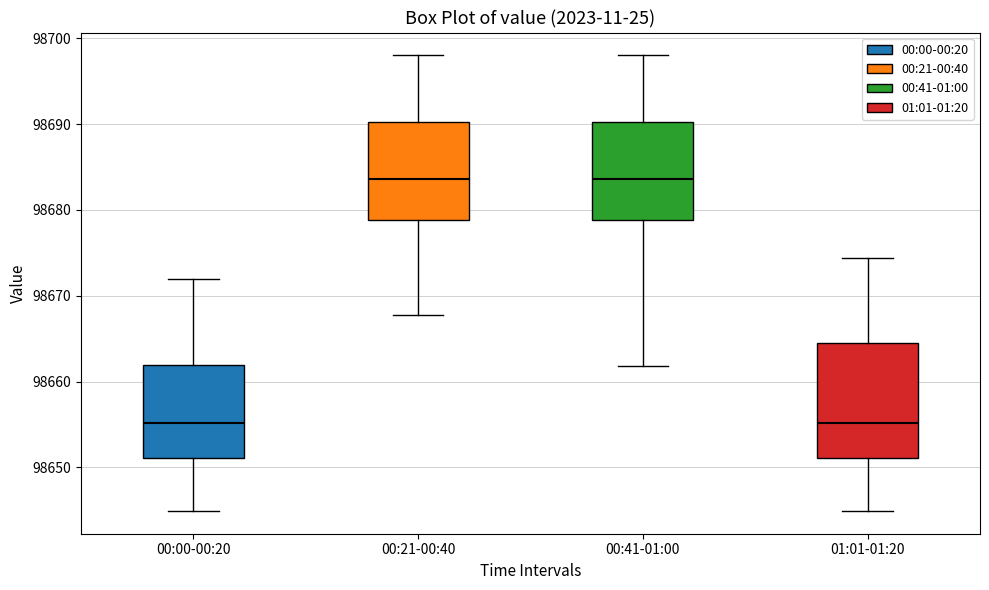

Reading left to right, read every box against the y-axis: the position of its median line, the range the box covers, and the ends of its whiskers. The values are not printed on the chart, so give them approximately, as read against the axis.

00:00-00:20: median 98655, box 98651 to 98662, whiskers 98645 to 98672
00:21-00:40: median 98684, box 98679 to 98690, whiskers 98668 to 98698
00:41-01:00: median 98684, box 98679 to 98690, whiskers 98662 to 98698
01:01-01:20: median 98655, box 98651 to 98664, whiskers 98645 to 98674